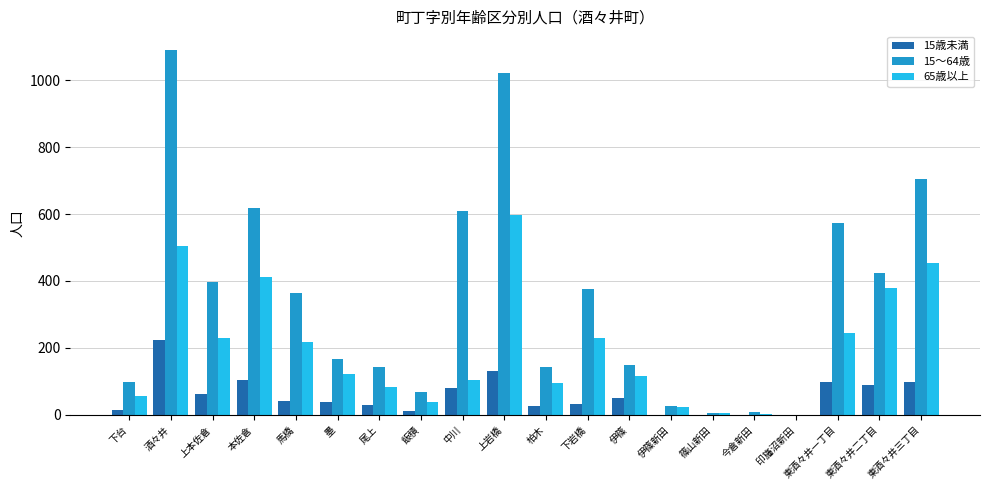

Count the number of data series in this chart.

3